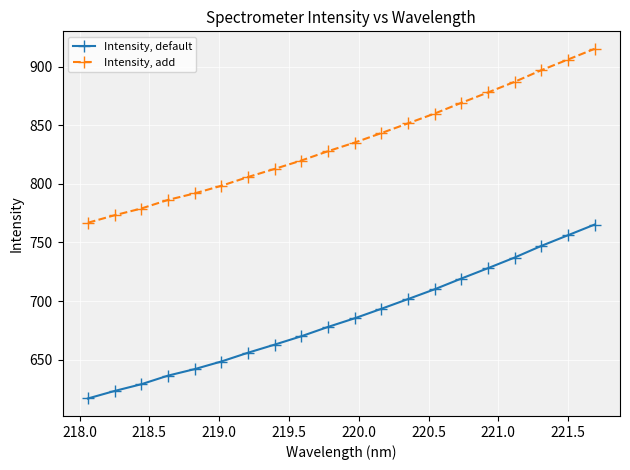

What is the value of the Intensity, add point at the 8th from the left?

812.8